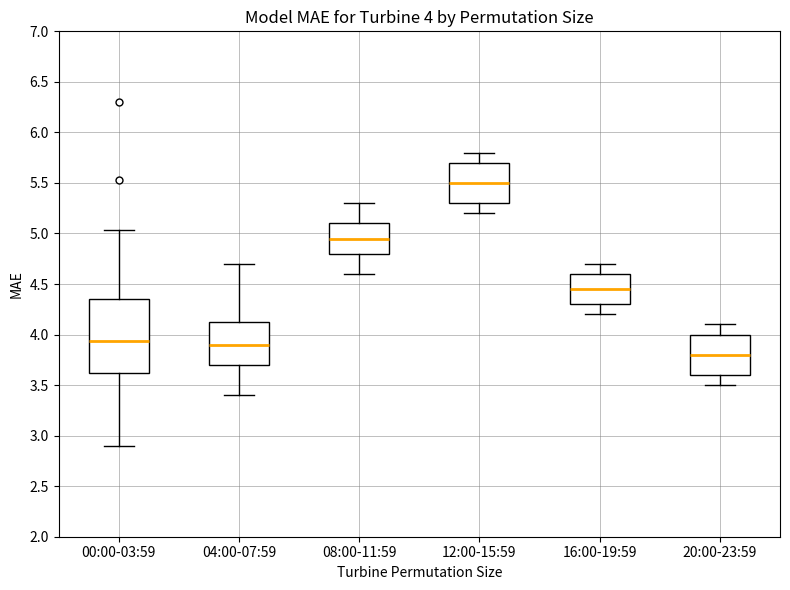

Which box's median line is the highest?

12:00-15:59